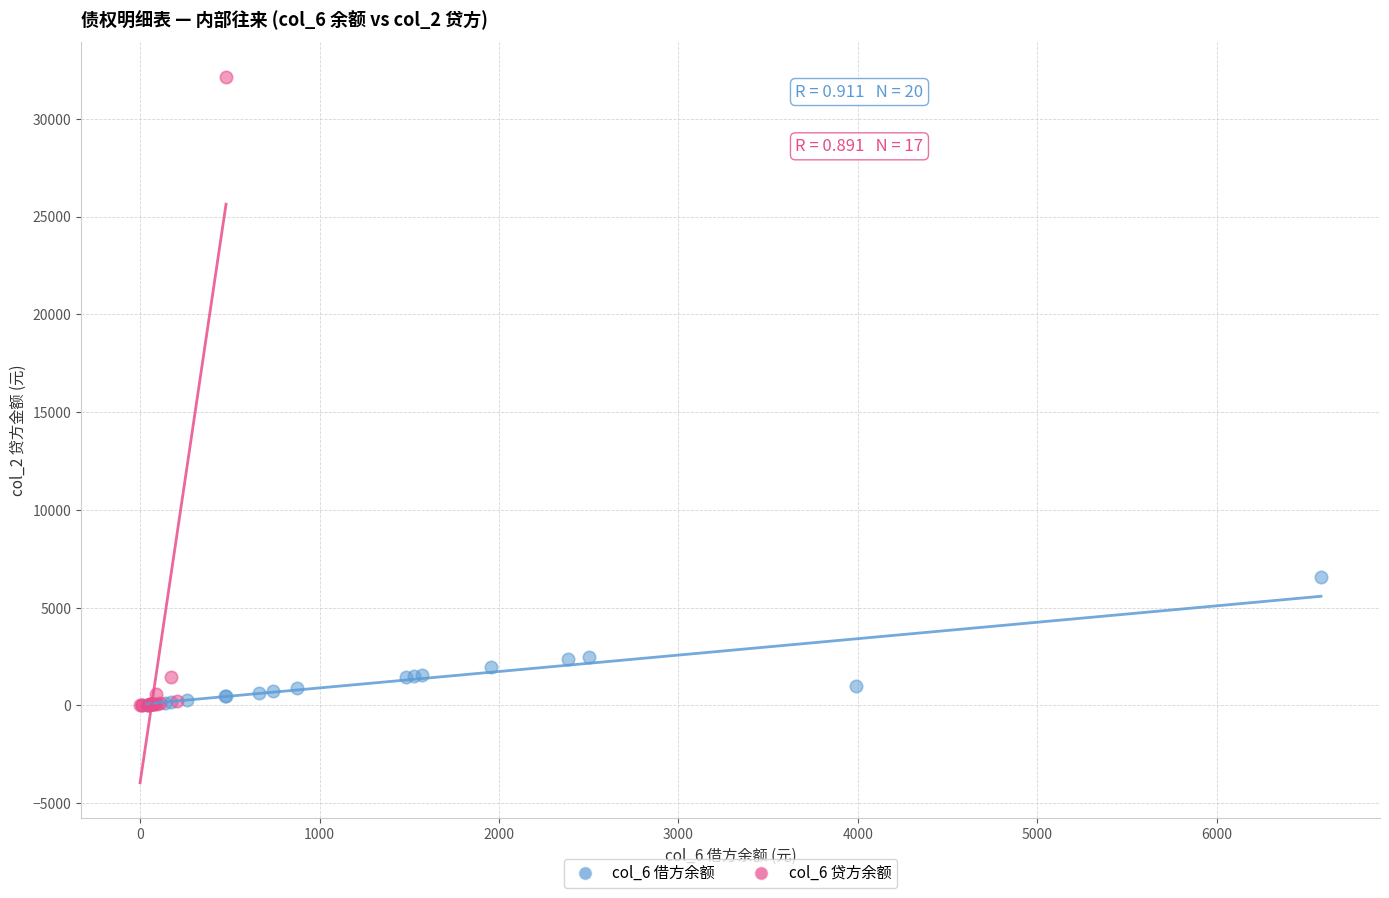

Which series has the widest spread of Y values?

col_6 贷方余额